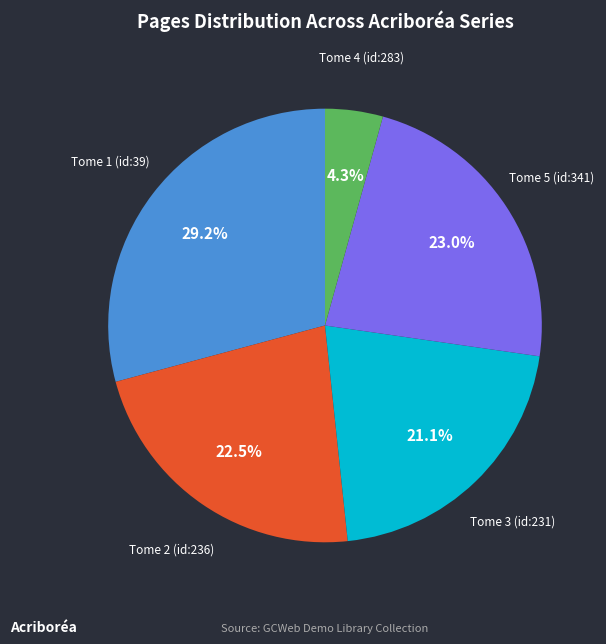

Is there a majority slice in this chart?

No